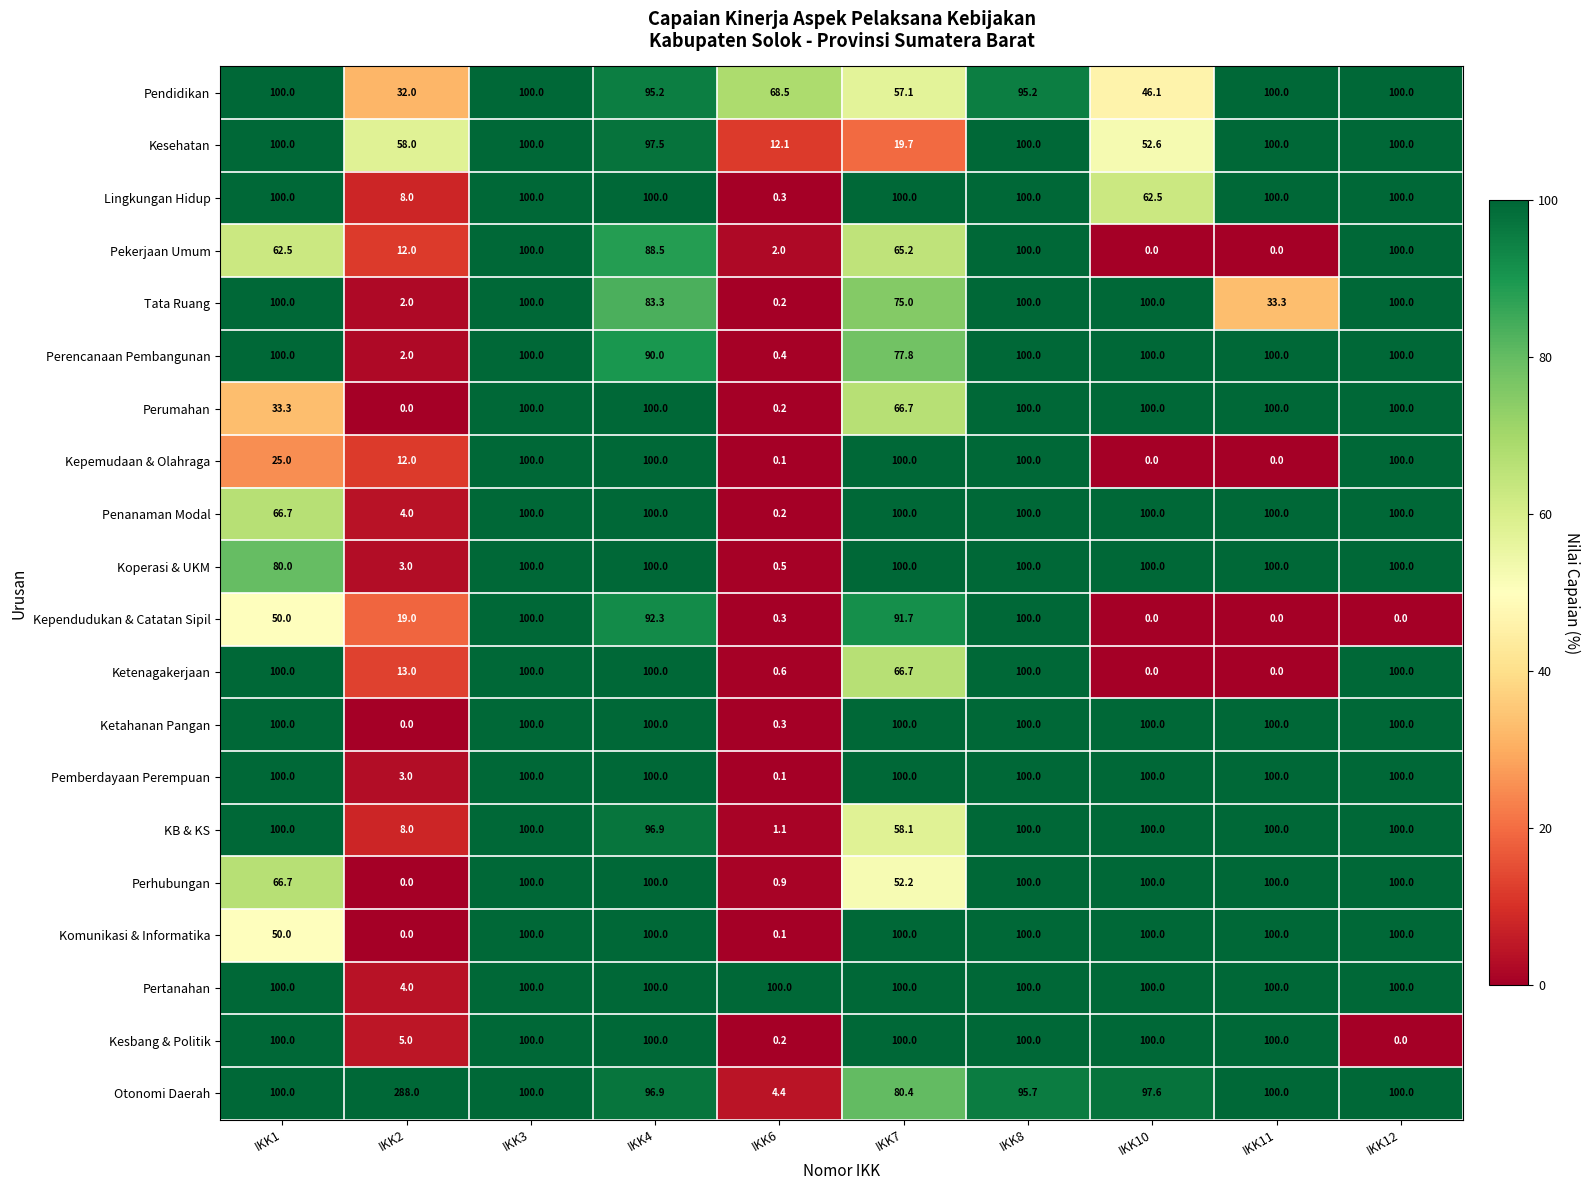

What is the spread (max minus min) of values at IKK2?

288.0